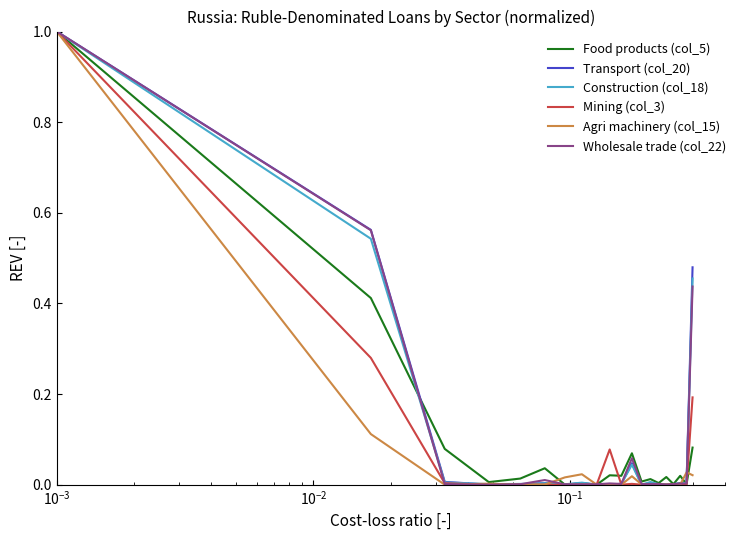

What is the maximum value shown in the chart?

1.0